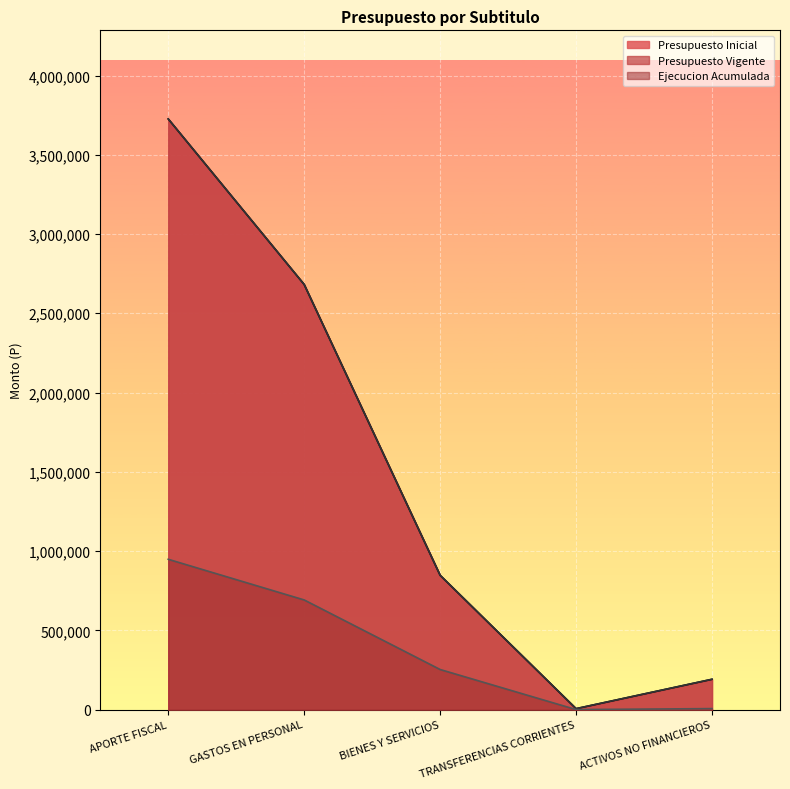

What is the difference between the maximum and second lowest values in the Presupuesto Inicial series?

3534829